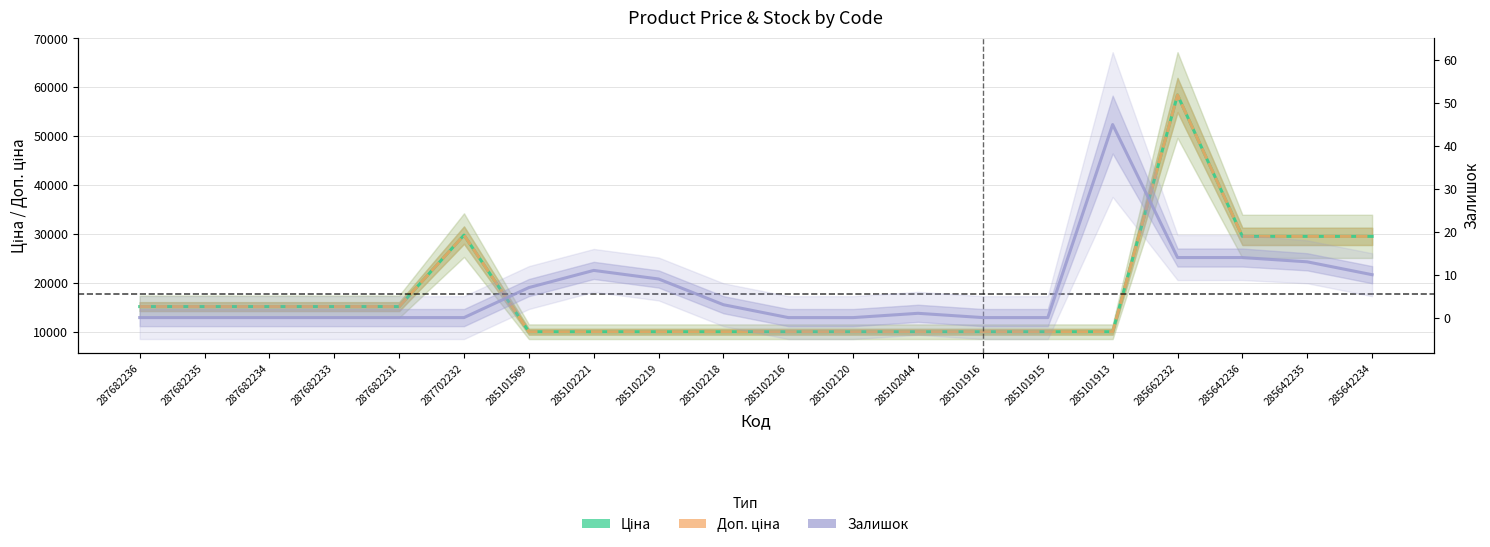

What is the sum of all Доп. ціна values?

351998.2